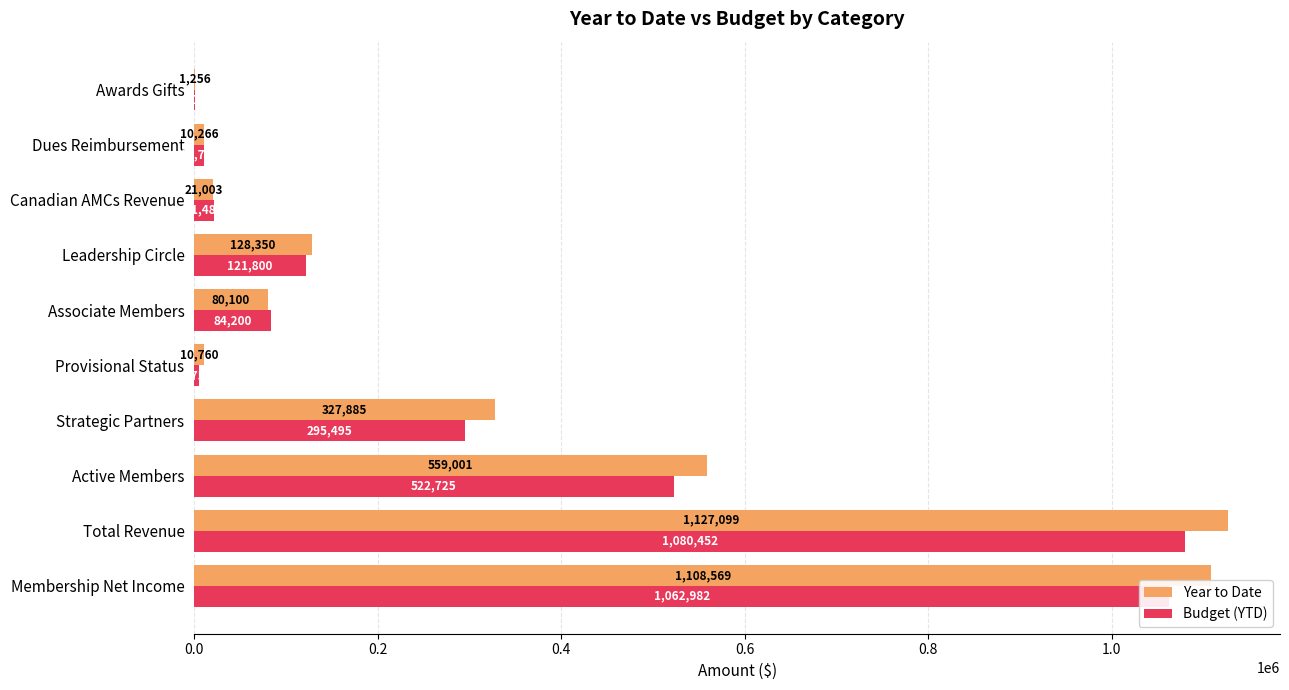

True or false: Budget (YTD) has a value of 21482.0 at Canadian AMCs Revenue.

True